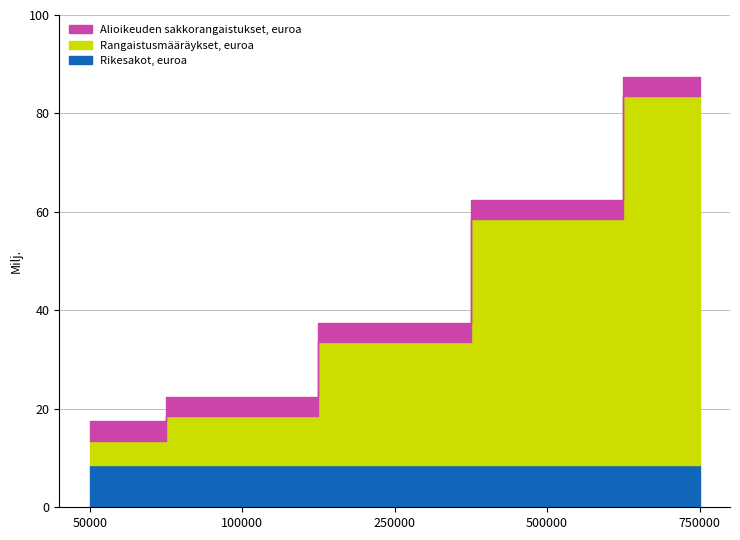

What is the lowest value of the Alioikeuden sakkorangaistukset, euroa series?

4